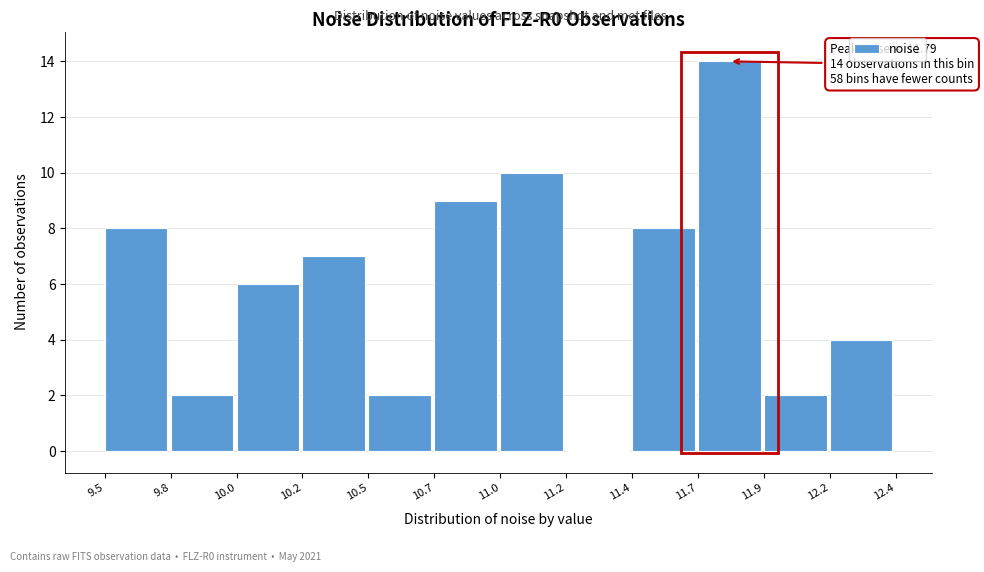

Reading left to right, extract all data points from this chart.

9.5=8	9.8=2	10.0=6	10.2=7	10.5=2	10.7=9	11.0=10	11.2=0	11.4=8	11.7=14	11.9=2	12.2=4